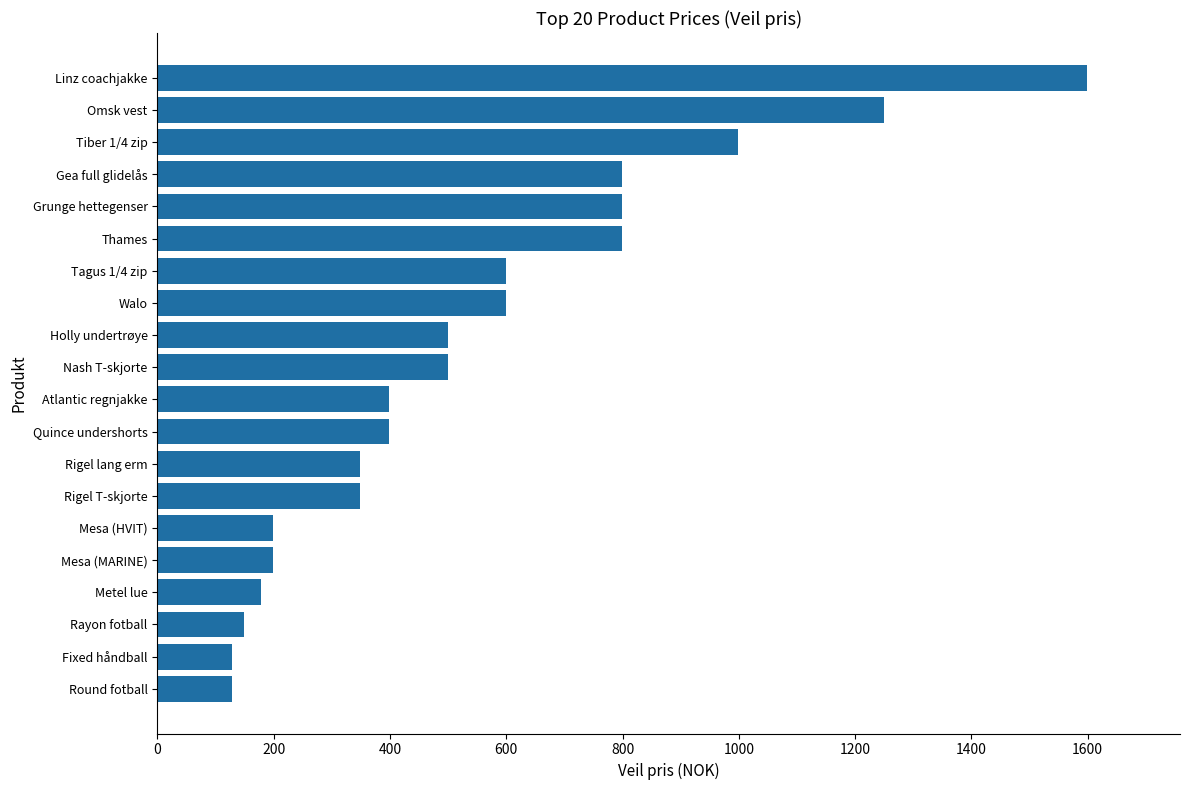

What is the difference between the second highest and second lowest values?

1120